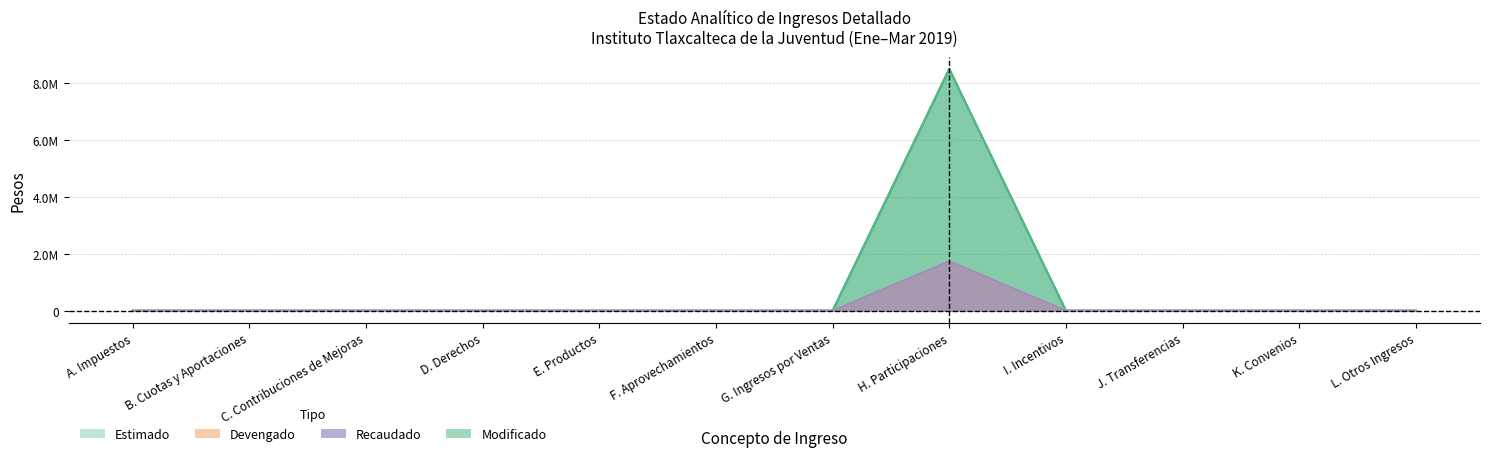

Which has a higher value, L. Otros Ingresos or F. Aprovechamientos?

L. Otros Ingresos